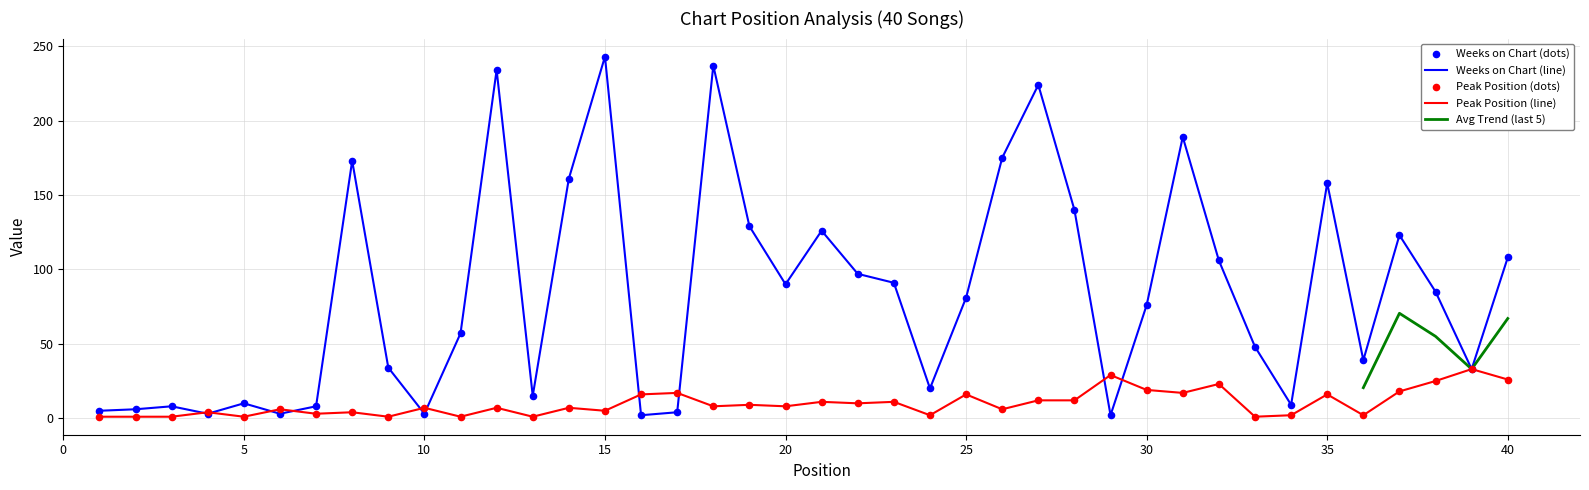

Which series has the largest total across all categories?

Weeks on Chart